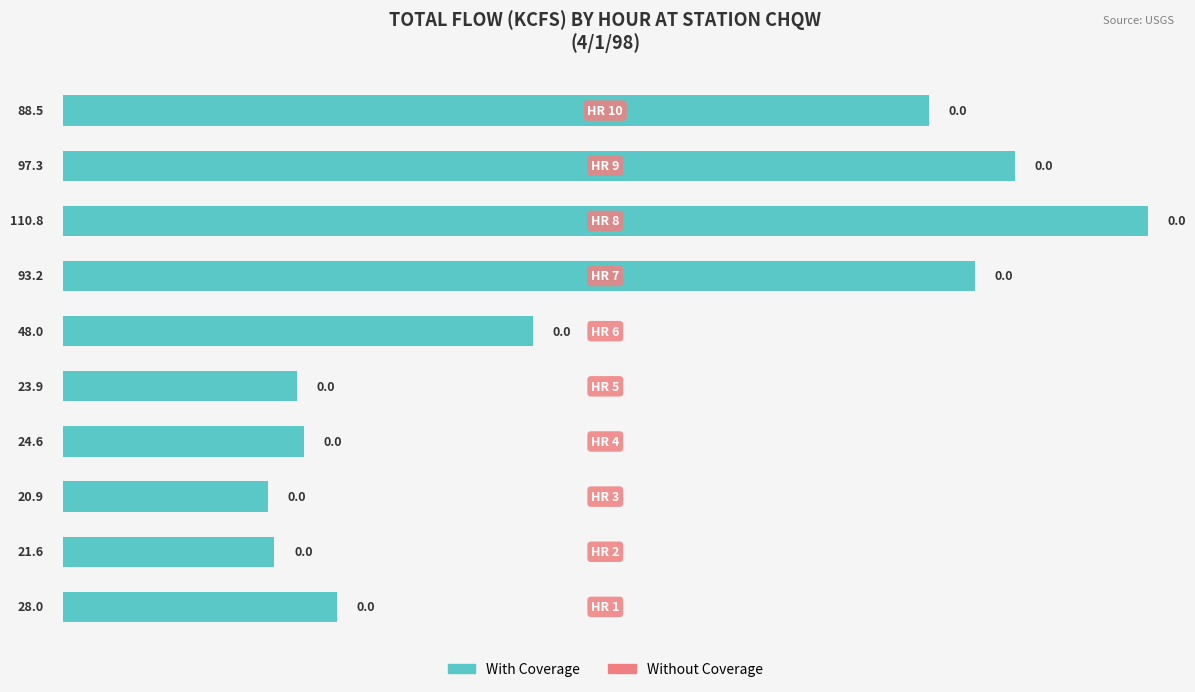

How many distinct data groups are displayed?

1